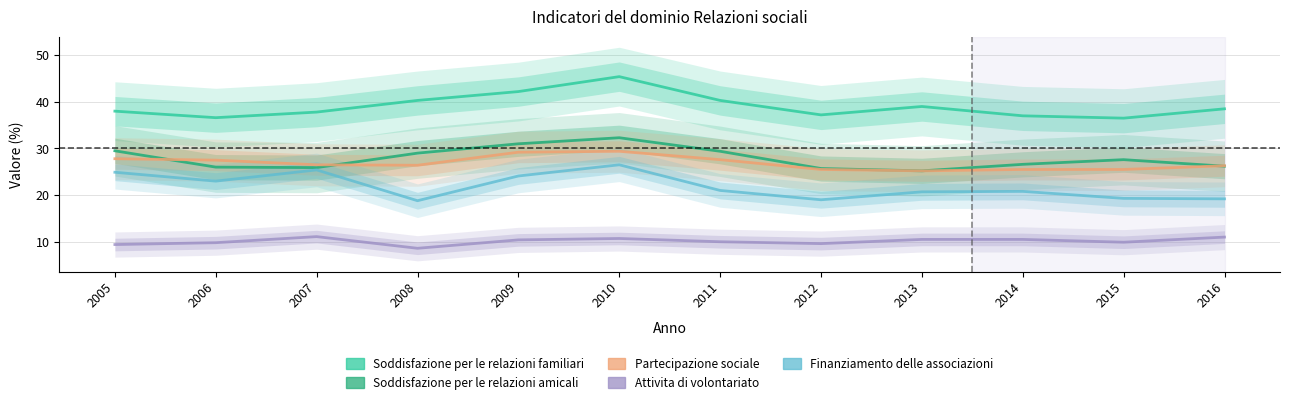

Reading right to left, what are all the values shown in this chart?

Soddisfazione per le relazioni familiari: 38.5	36.5	37.0	39.0	37.2	40.3	45.4	42.2	40.3	37.8	36.6	38.0
Soddisfazione per le relazioni amicali: 26.2	27.6	26.6	25.2	25.7	29.4	32.3	31.0	29.0	25.9	26.0	29.5
Partecipazione sociale: 26.3	25.5	25.5	25.2	25.5	27.6	29.4	29.2	26.4	26.5	27.5	27.8
Attivita di volontariato: 11.0	9.9	10.5	10.5	9.6	10.0	10.7	10.4	8.6	11.1	9.8	9.4
Finanziamento delle associazioni: 19.2	19.3	20.8	20.7	19.0	21.0	26.5	24.1	18.8	25.4	23.0	24.9